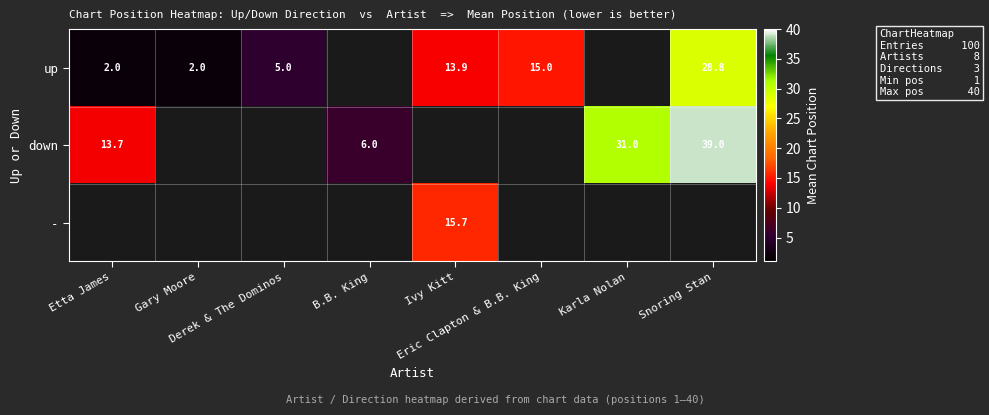

How many positive values does the down series have?

4